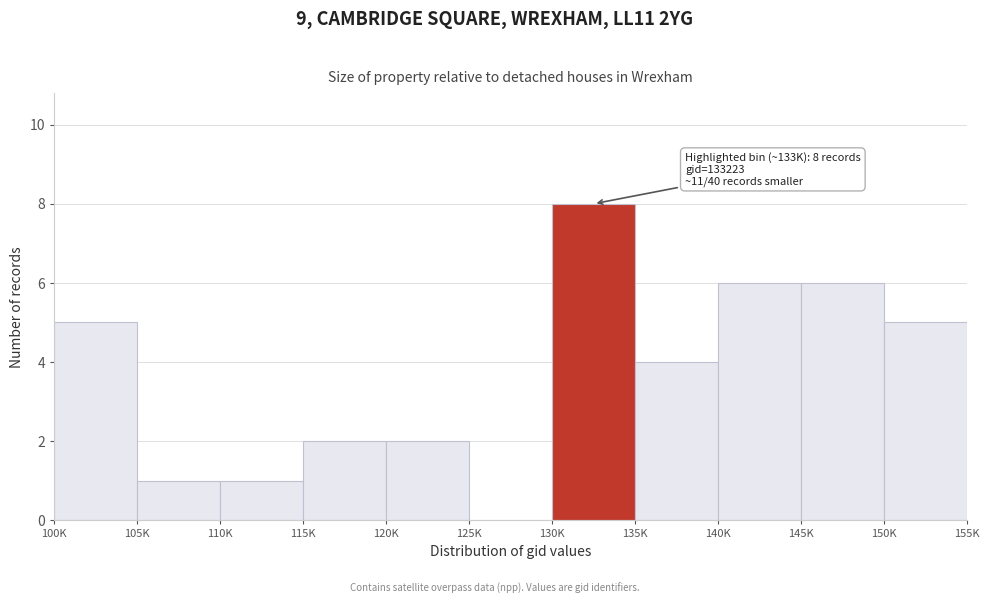

Reading left to right, extract all data points from this chart.

100K=5	105K=1	110K=1	115K=2	120K=2	125K=0	130K=8	135K=4	140K=6	145K=6	150K=5